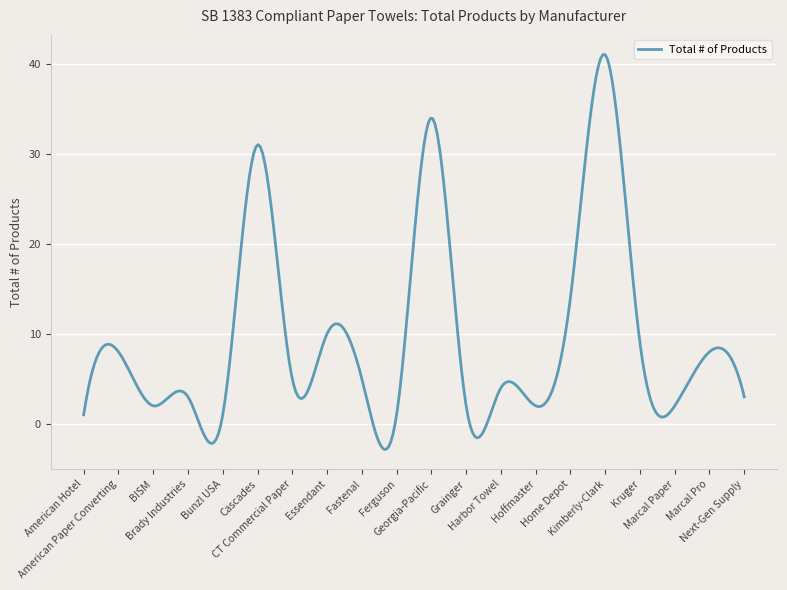

What is the greatest value displayed?

41.0